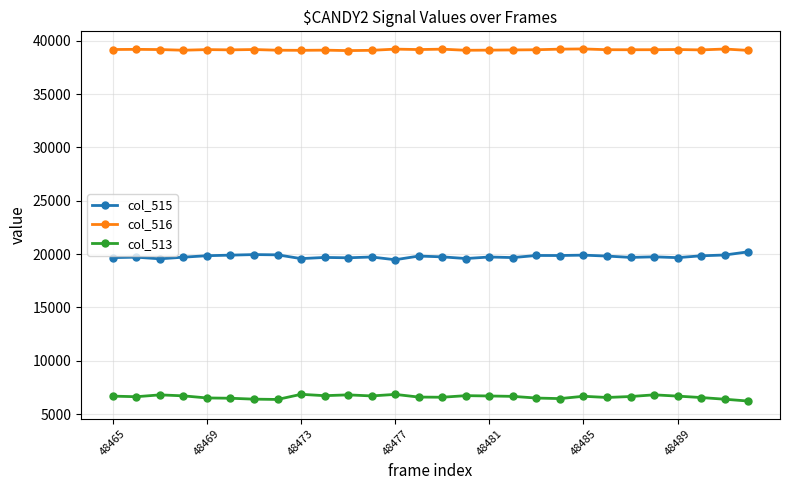

What is the maximum value for col_515?

20213